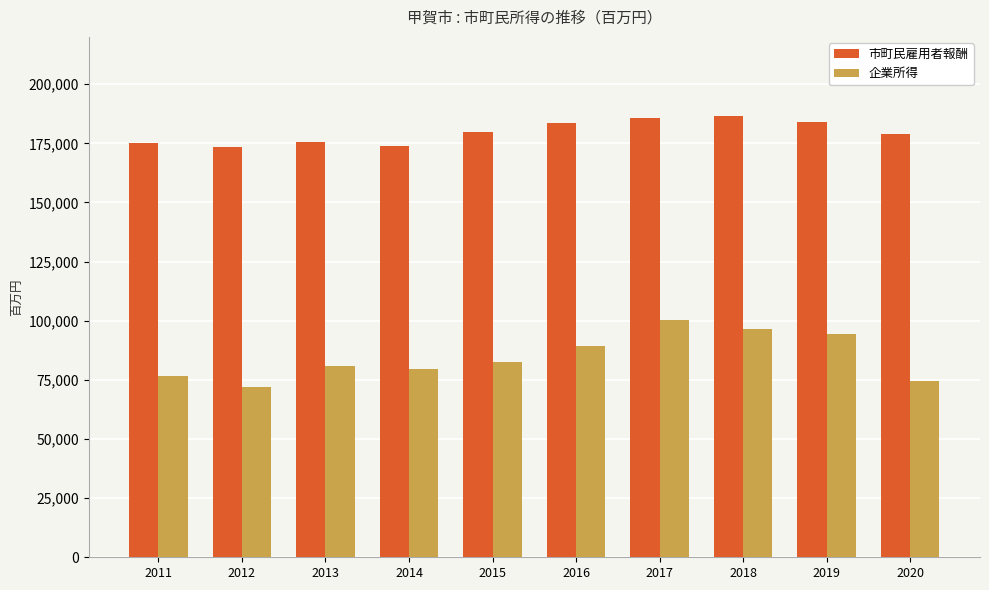

Which series has the largest total across all categories?

市町民雇用者報酬